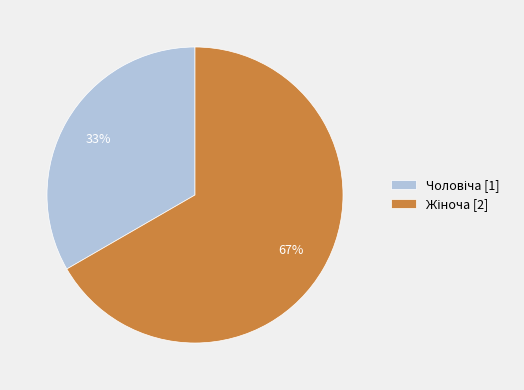

Is there a majority slice in this chart?

Yes